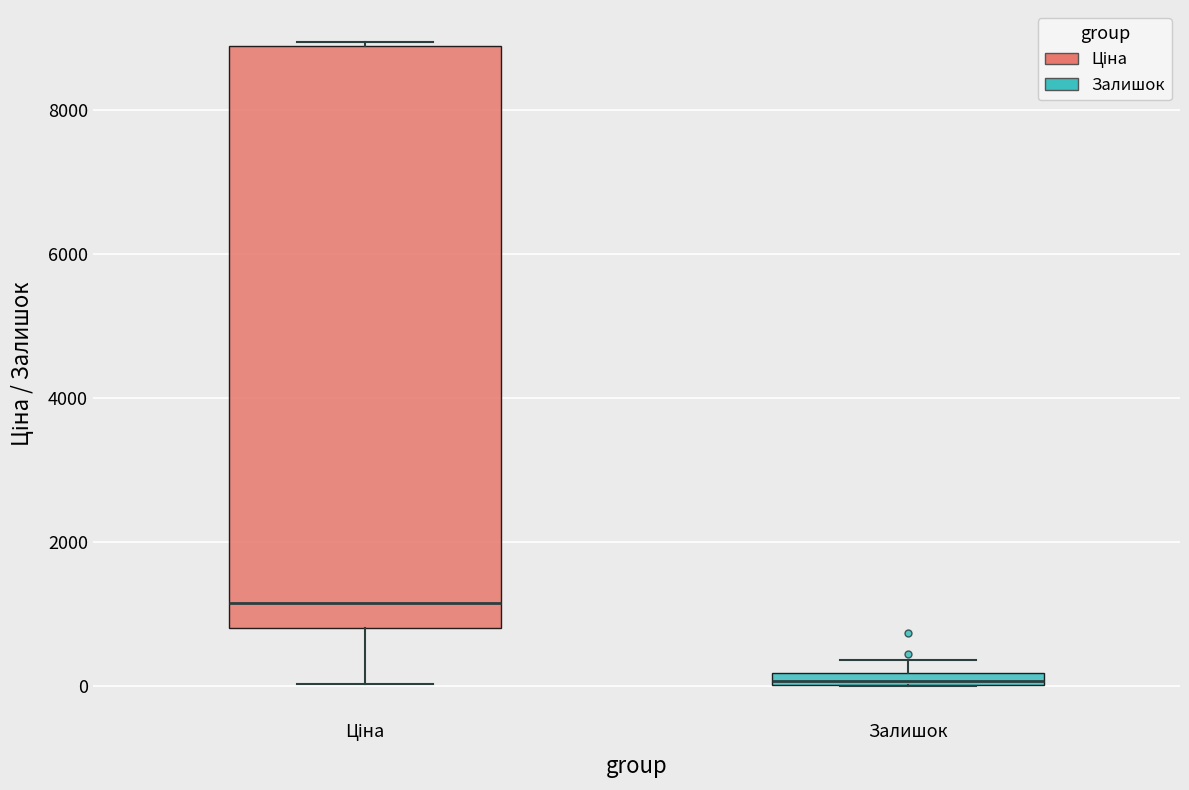

Which box is the tallest, from its lower edge to its upper edge?

Ціна